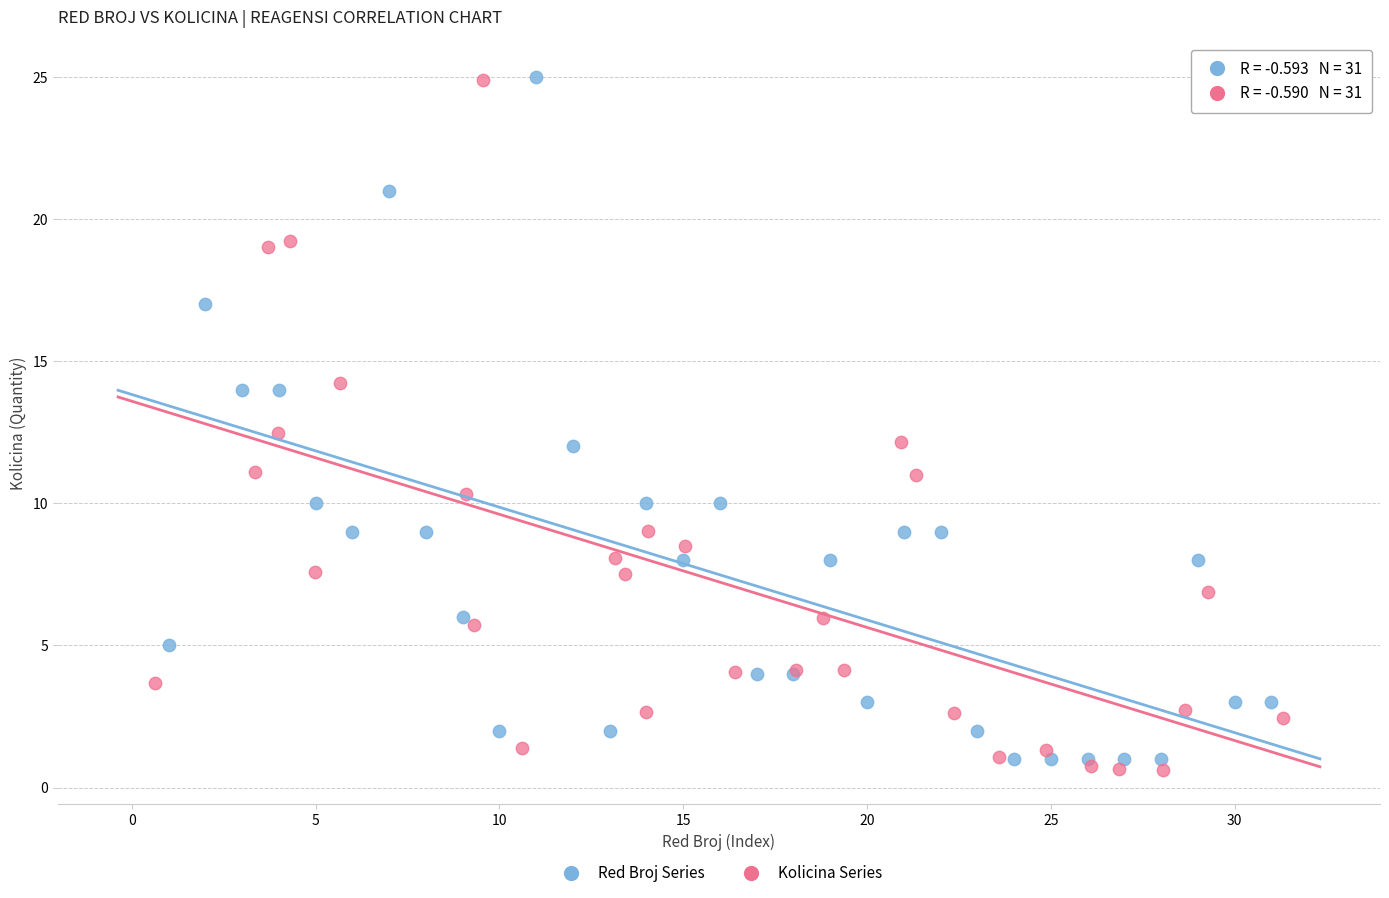

Which series contains the lowest Y value?

Kolicina Series